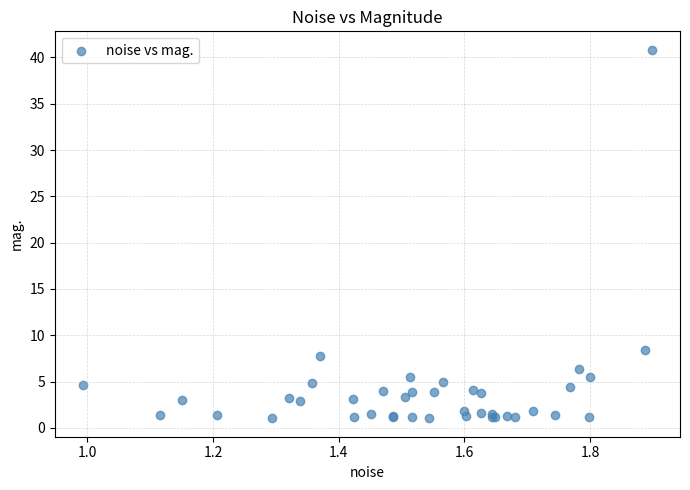

What Y value in the scatter plot is closest to 20?

8.4